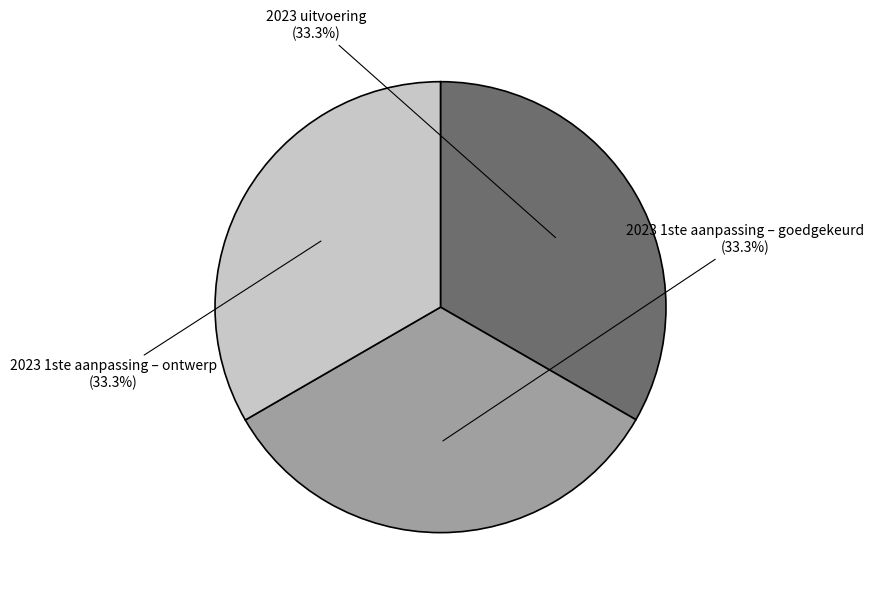

Is there any slice that represents more than half of the pie?

No